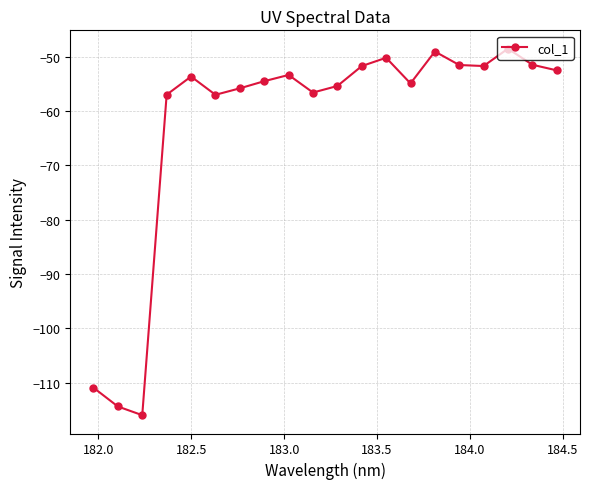

What is the minimum value shown in the chart?

-116.0